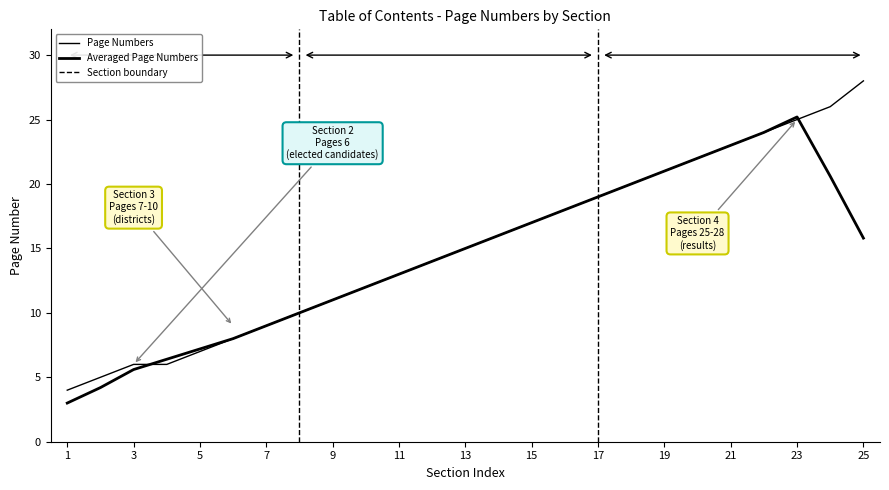

How many lines are shown in the chart?

2